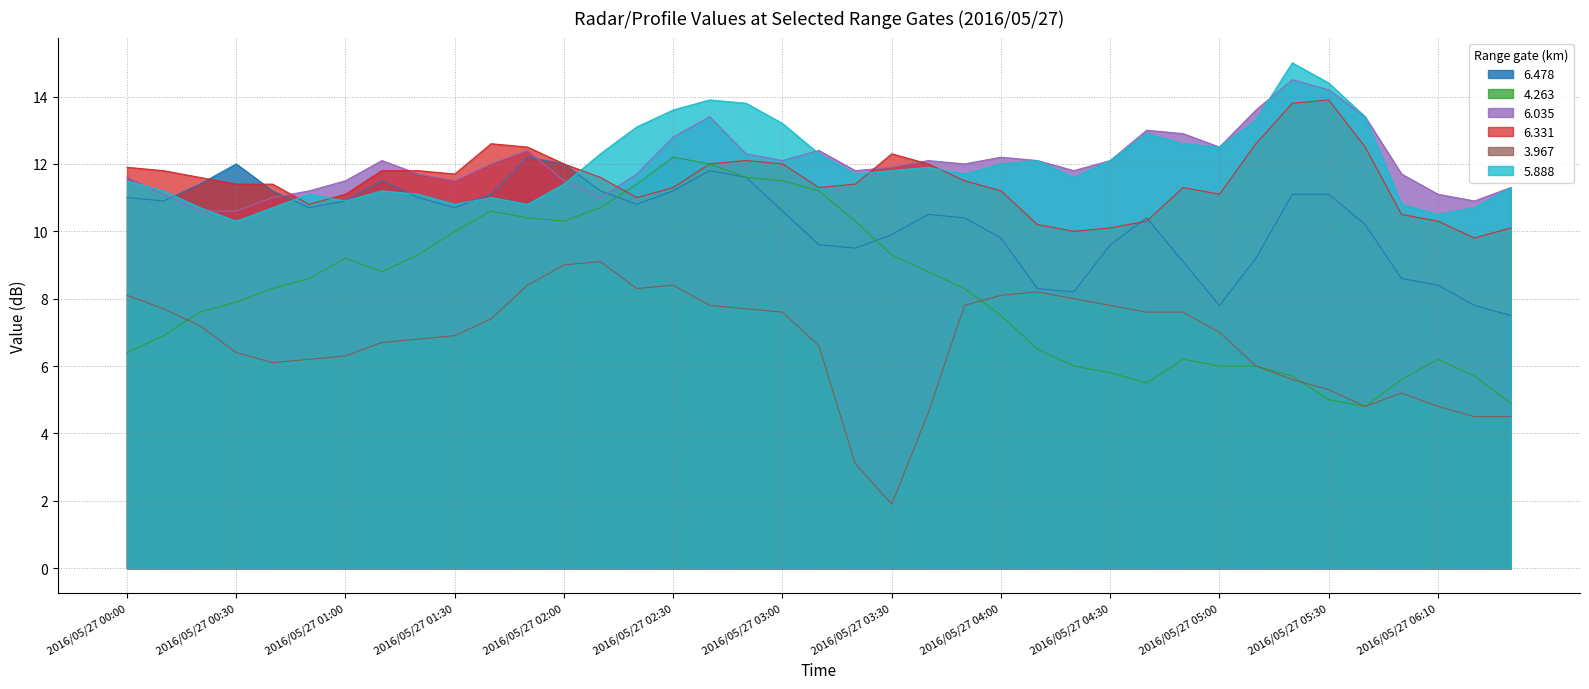

Which series has the largest total across all categories?

6.035